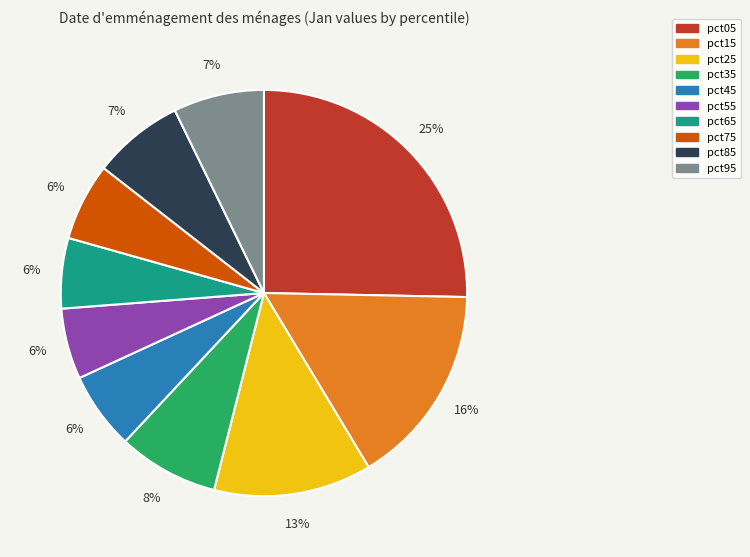

Do pct45 and pct35 together represent more than half of the pie?

No